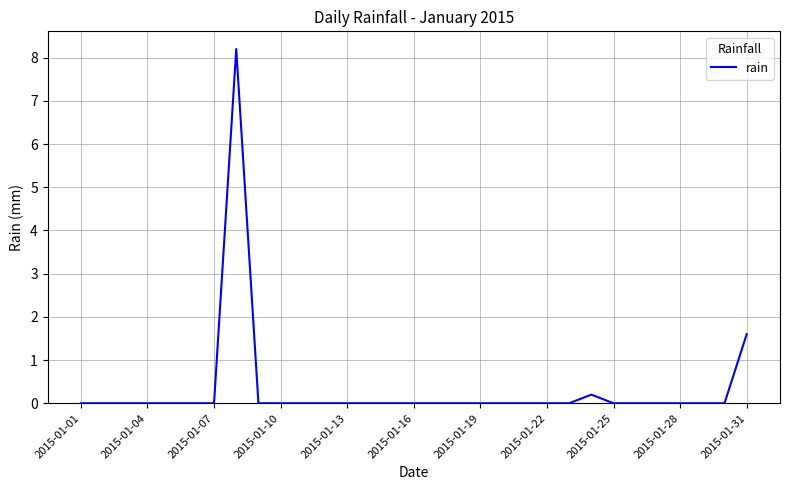

What is the greatest value displayed?

8.2